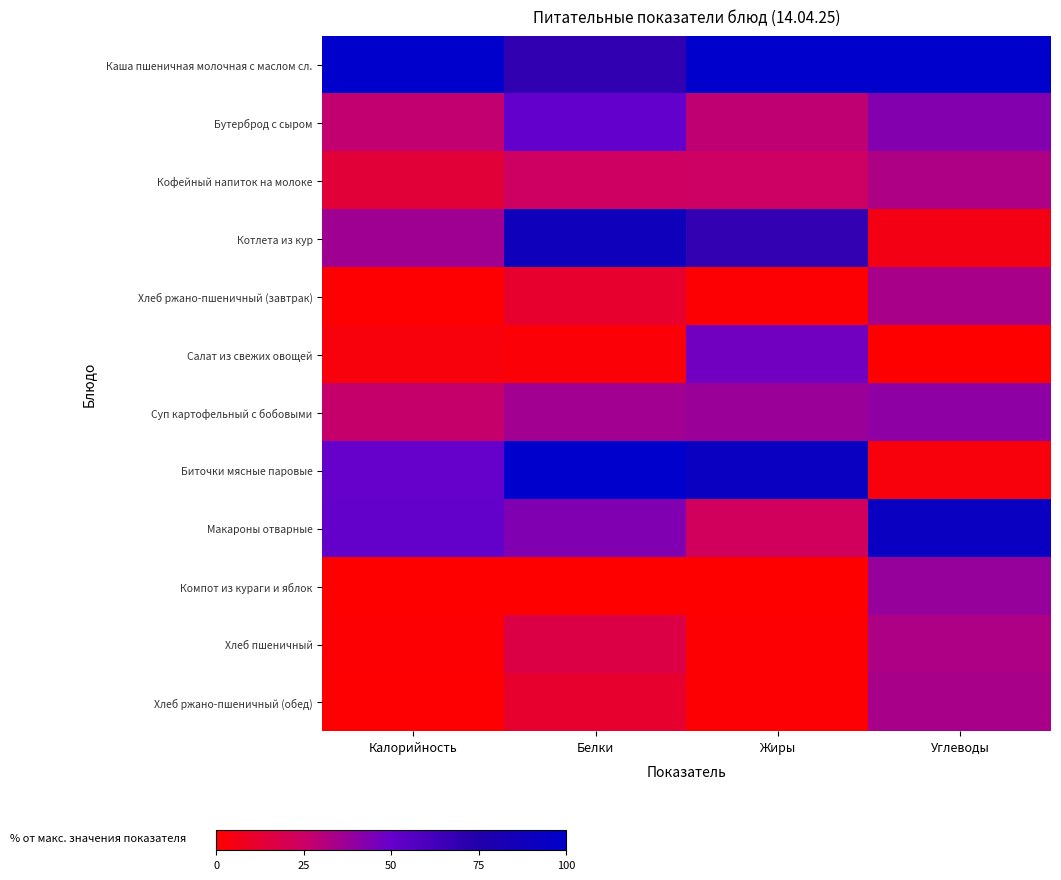

At how many categories does at least one series exceed 48?

4